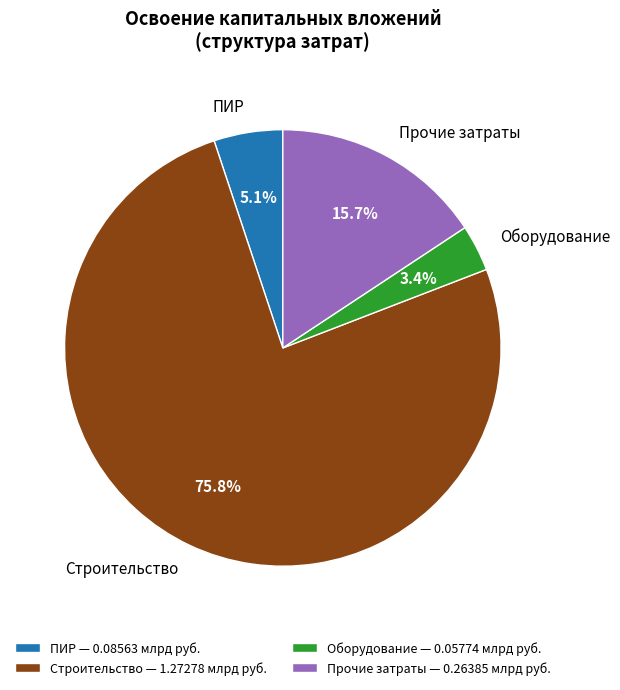

Which has a higher value, Прочие затраты or Оборудование?

Прочие затраты